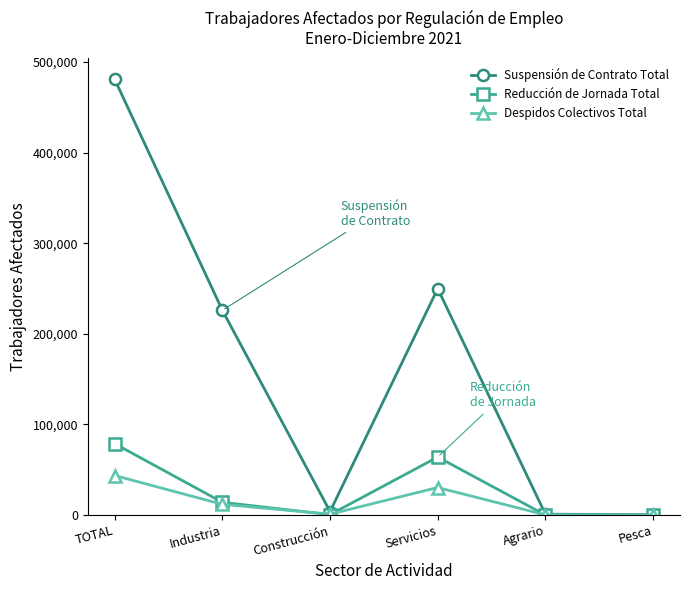

What is the spread (max minus min) of values at Construcción?

3404